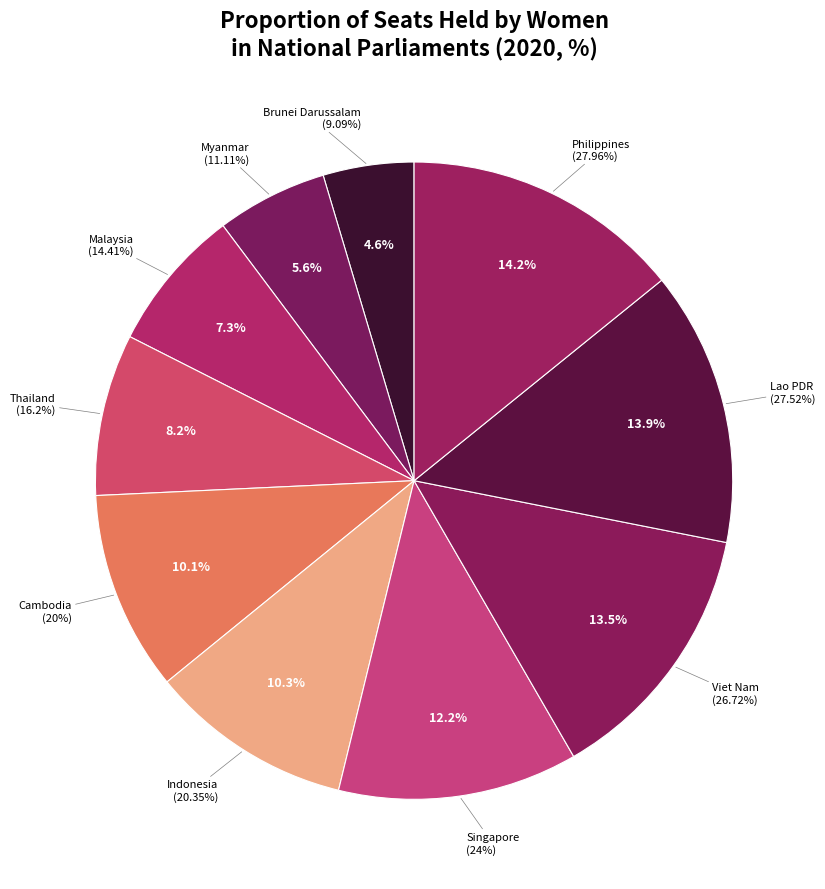

What is the ratio of the value at Myanmar to the value at Thailand?

0.7